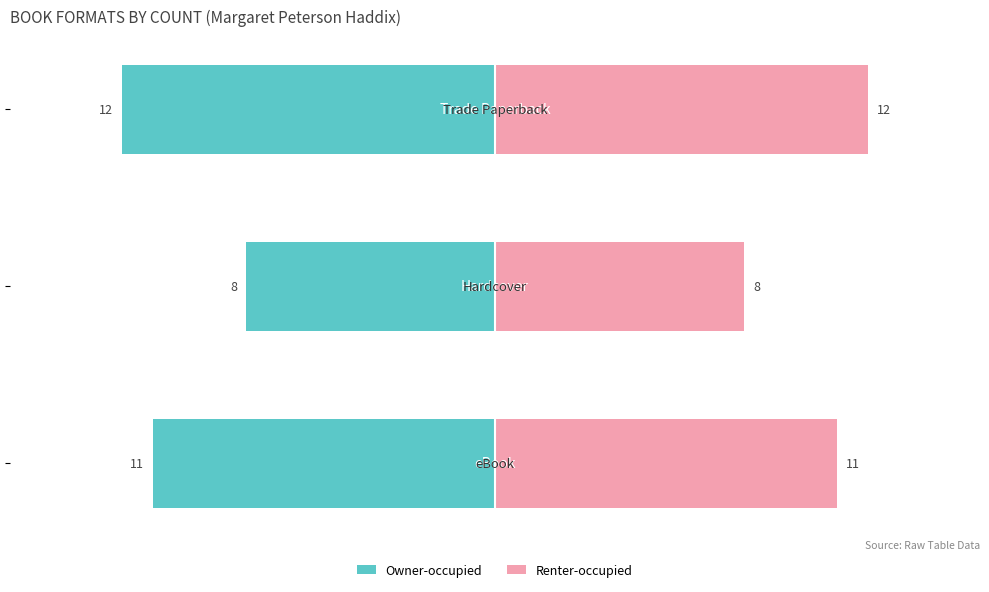

Reading left to right, list all the values displayed in this chart.

Owner-occupied: −20=-11	−15=-8	−10=-12
Renter-occupied: −20=11	−15=8	−10=12